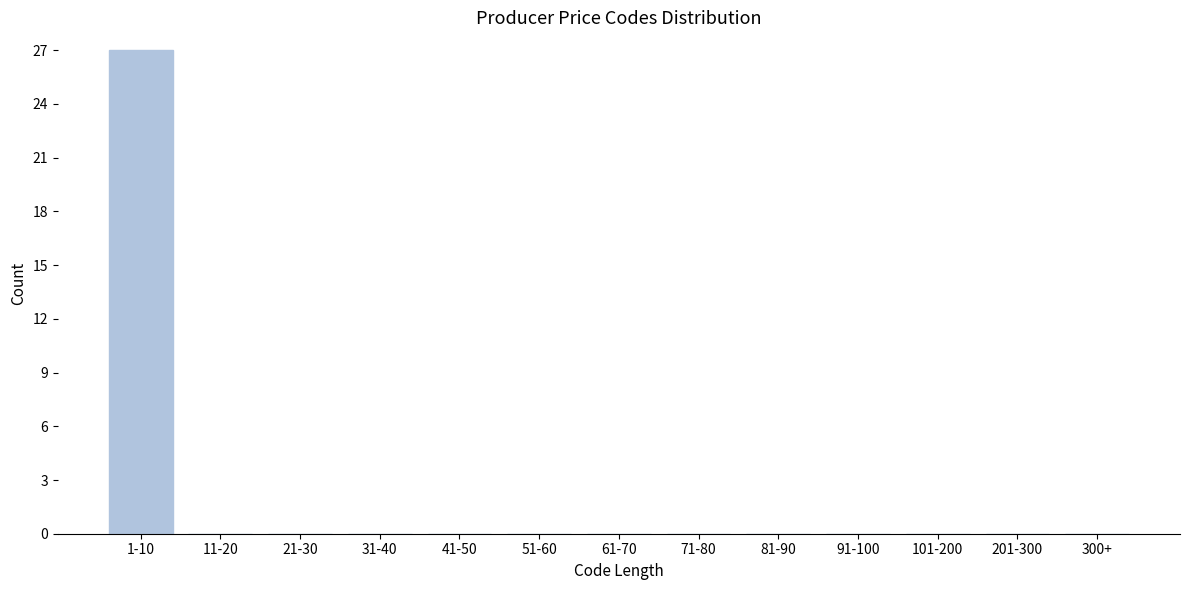

Reading left to right, list all the values displayed in this chart.

1-10=27	11-20=0	21-30=0	31-40=0	41-50=0	51-60=0	61-70=0	71-80=0	81-90=0	91-100=0	101-200=0	201-300=0	300+=0